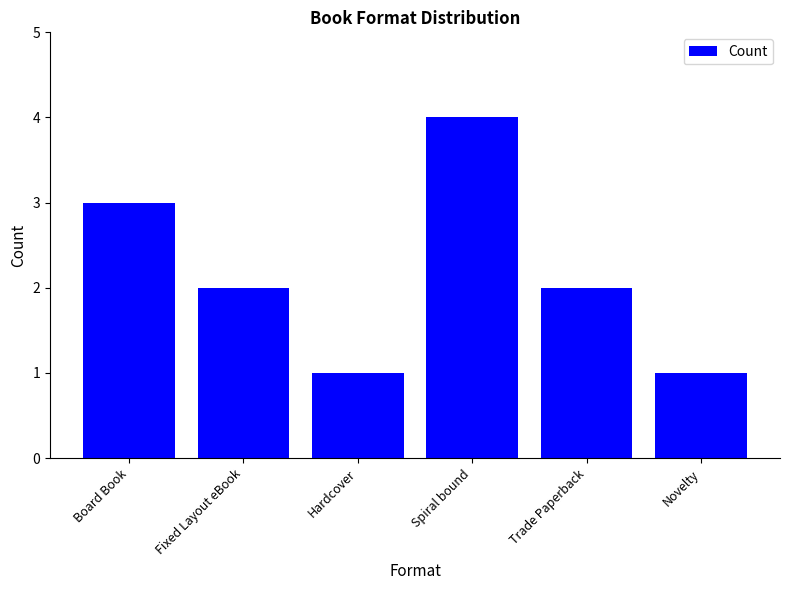

How many values are between 1 and 3?

5